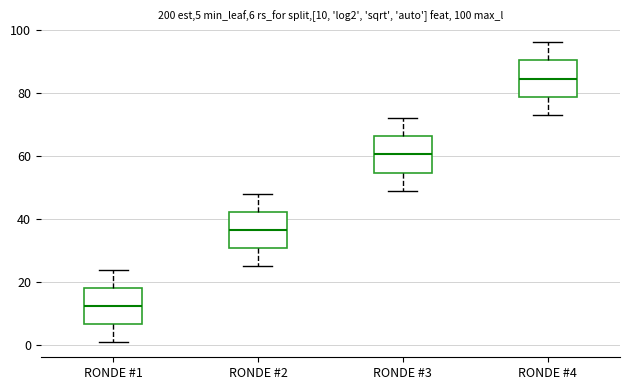

Which box has the highest median line?

RONDE #4